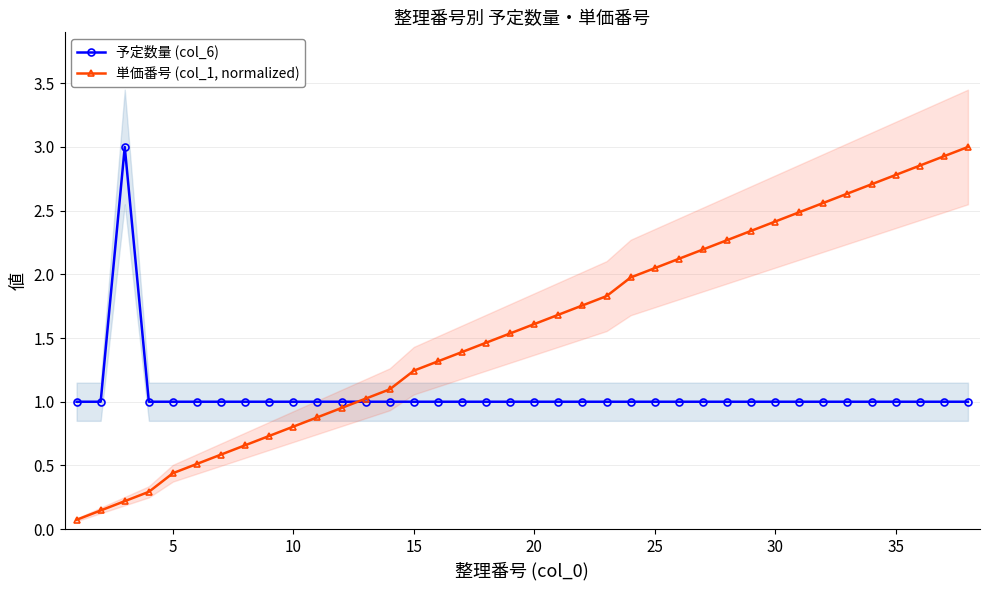

True or false: 予定数量 (col_6) has a value of 1.7 at 20.

False